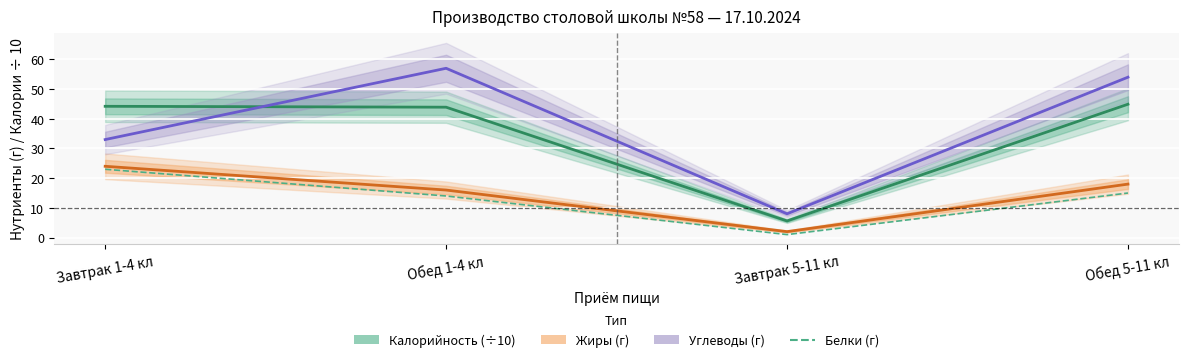

Is the value of Калорийность (÷10) at Обед 5-11 кл greater than the value of Жиры (г) at Завтрак 5-11 кл?

Yes